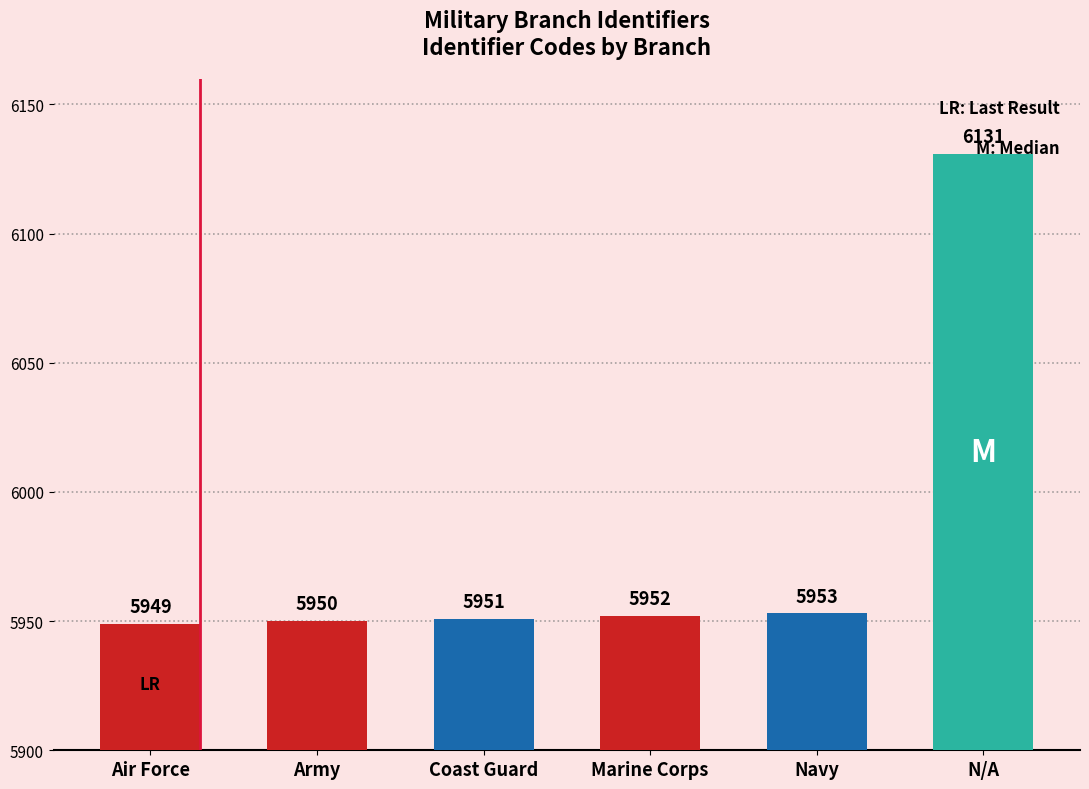

The chart shows a value of 5952 at Marine Corps. True or false?

True